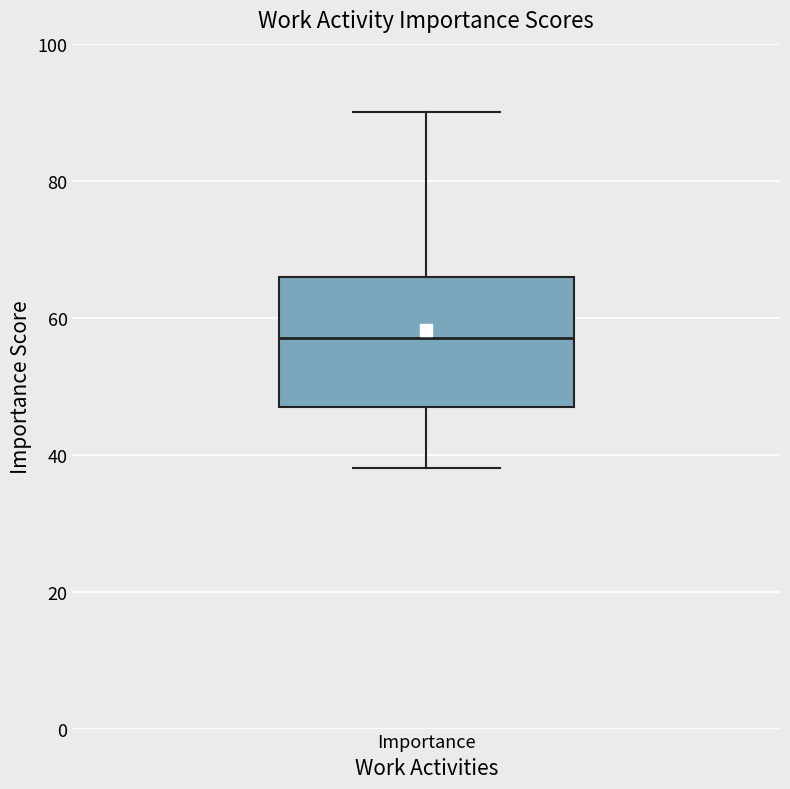

Where does the upper whisker of the box for Importance end on the y-axis? The values are not printed on the chart, so give them approximately, as read against the axis.

90